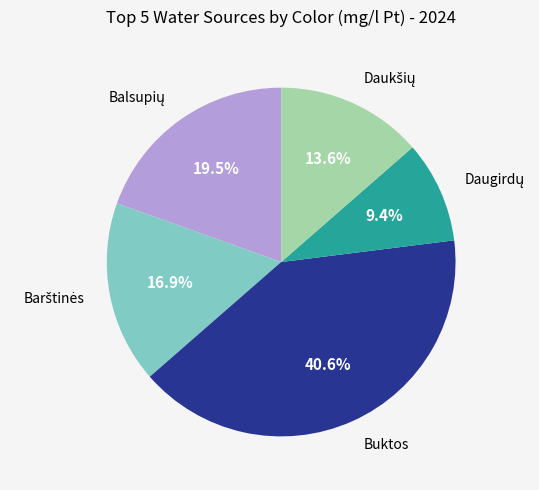

Does any single category account for the majority?

No